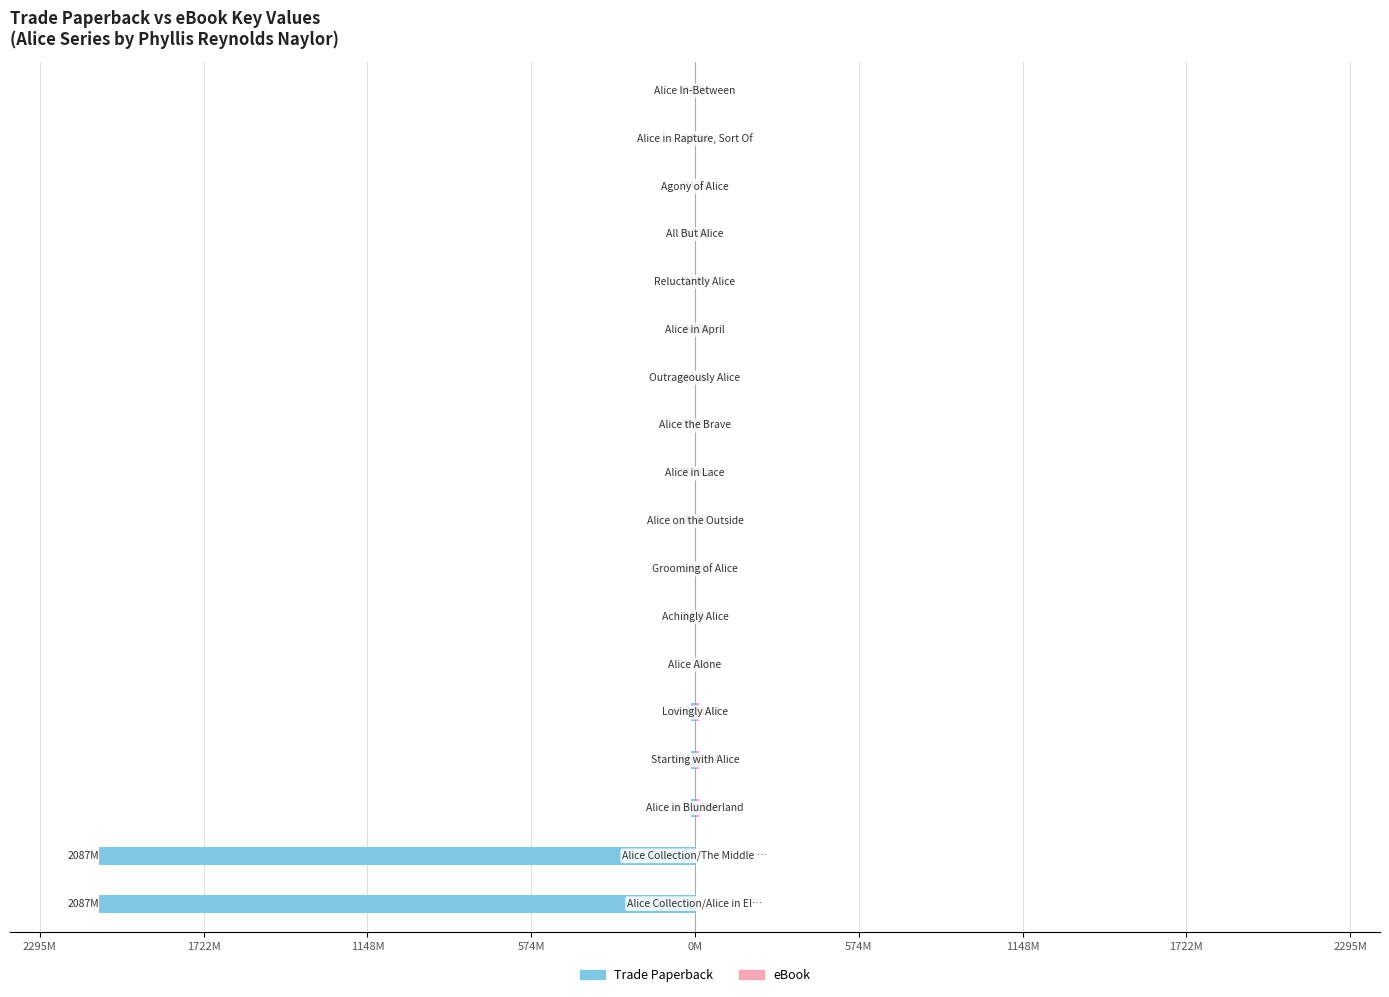

How many categories are shown in the chart?

18